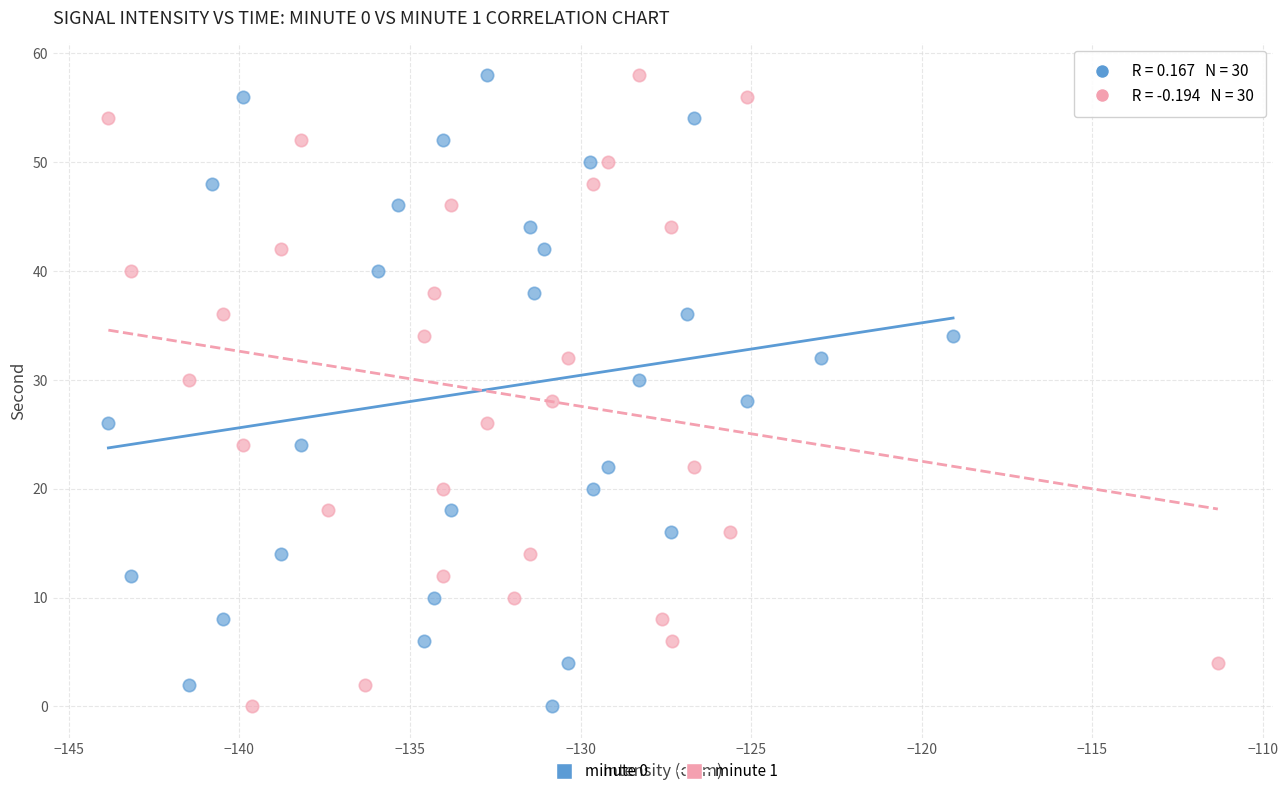

What are all the series names shown in the legend?

minute 0, minute 1